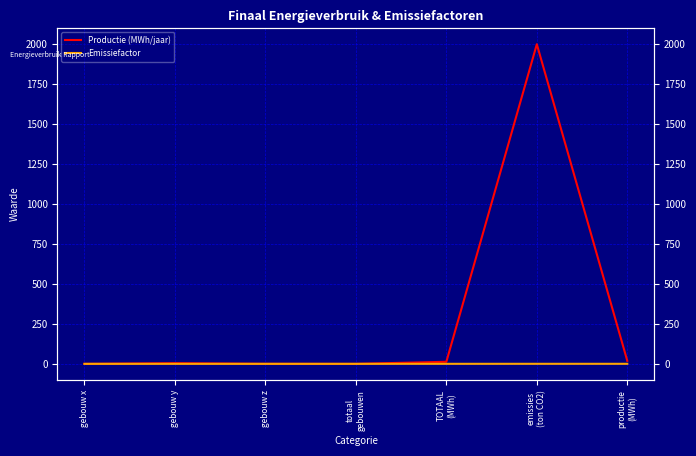

Which series has the largest range (max minus min)?

Productie (MWh/jaar)